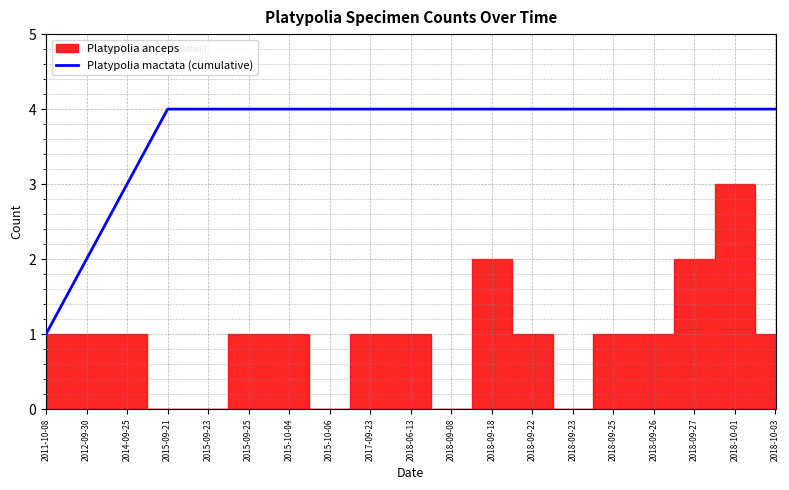

What is the highest value of the Platypolia mactata (cumulative) series?

4